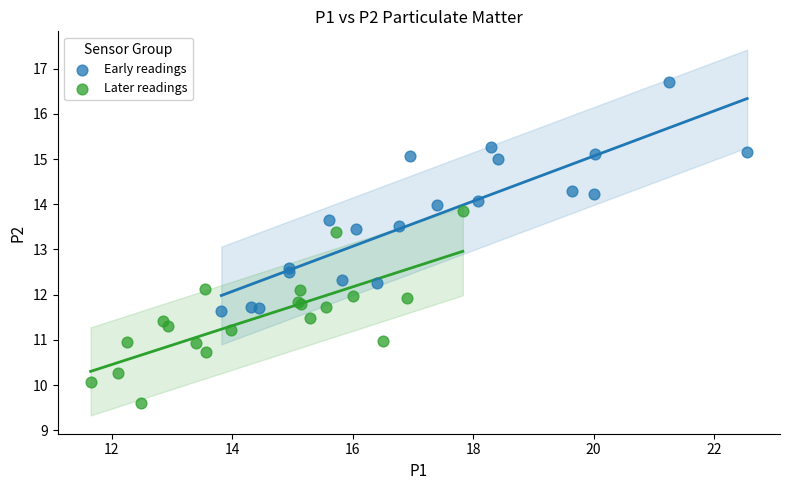

Which series has the widest spread of Y values?

Early readings